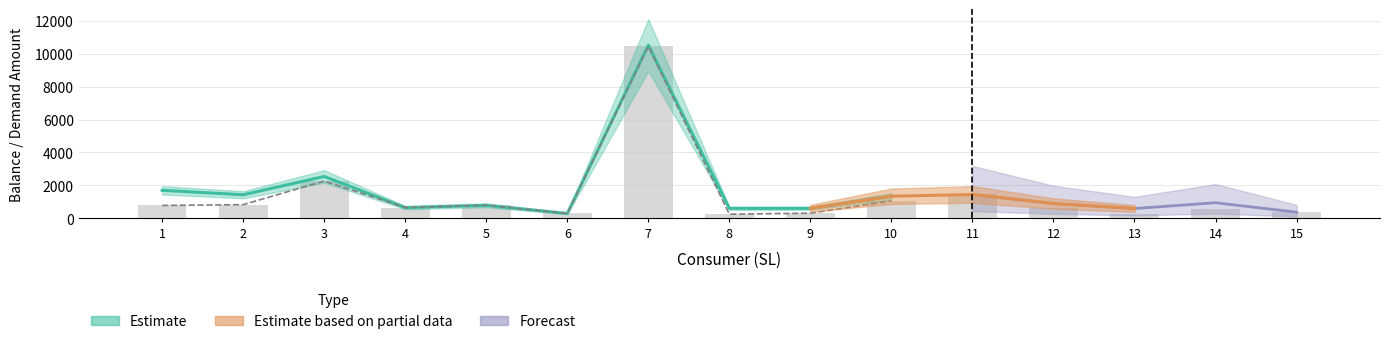

Which category has the highest value in the Current Balance series?

7